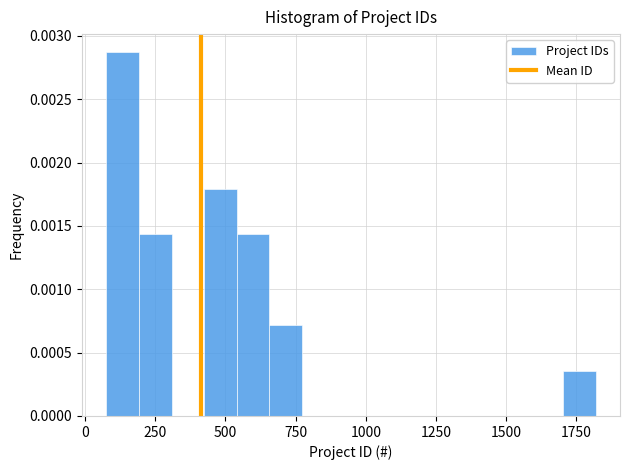

Read against the x-axis, roughly where is the centre of the tallest bar?

150